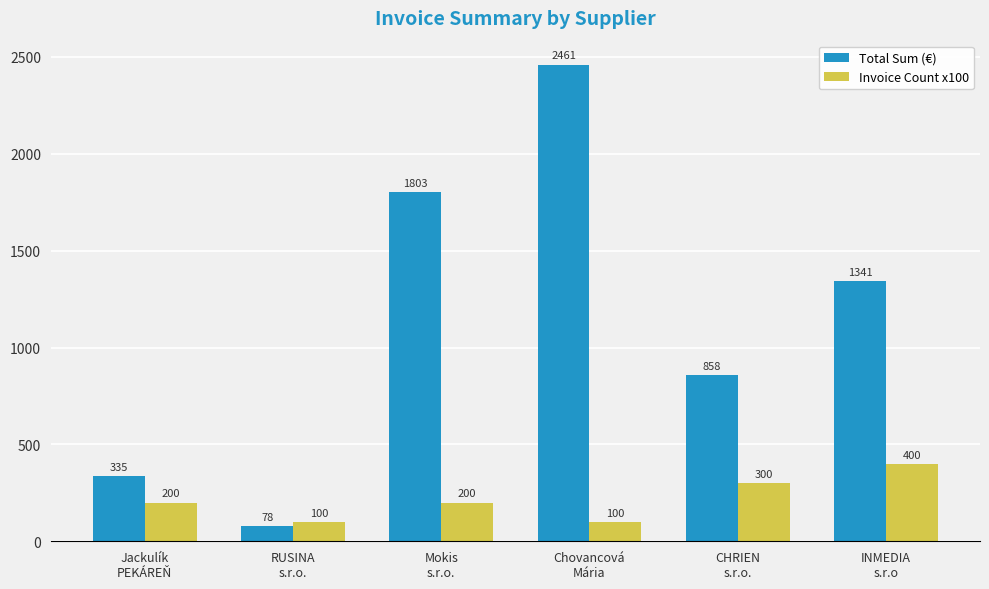

What is the average value of the Total Sum (€) series?

1145.9